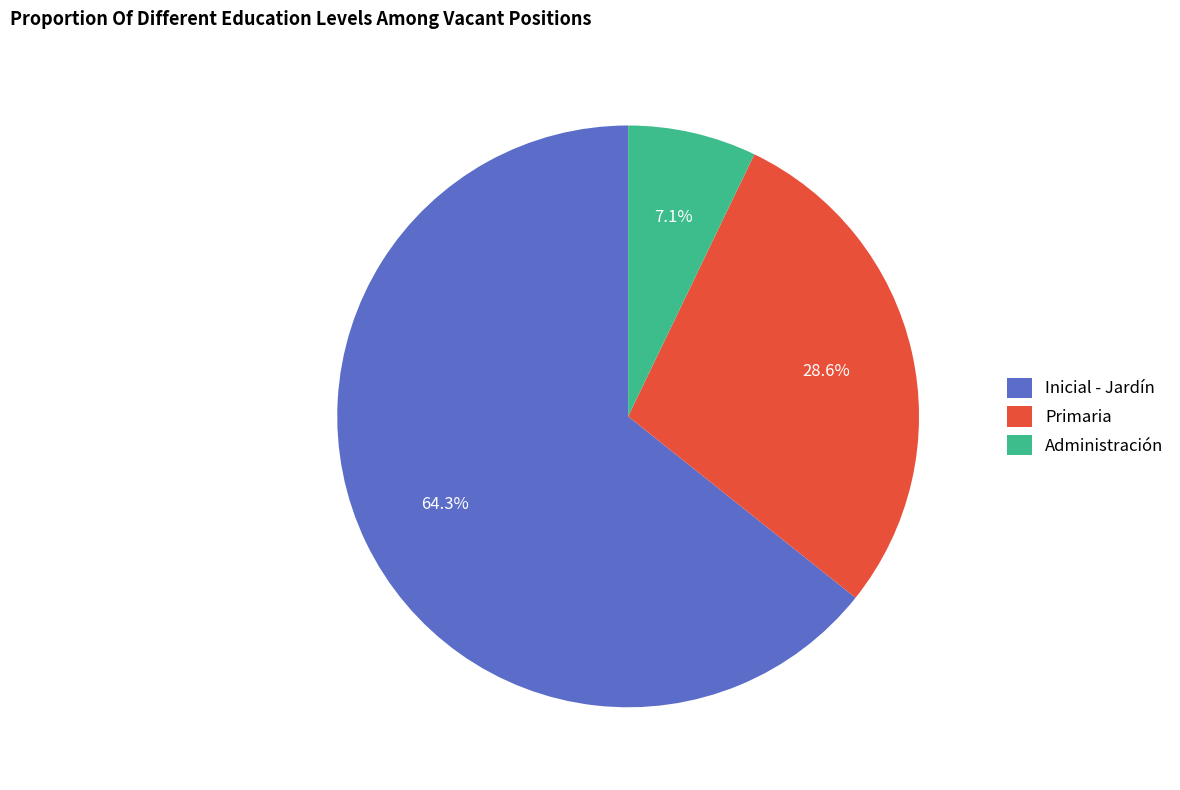

Is there any slice that represents more than half of the pie?

Yes